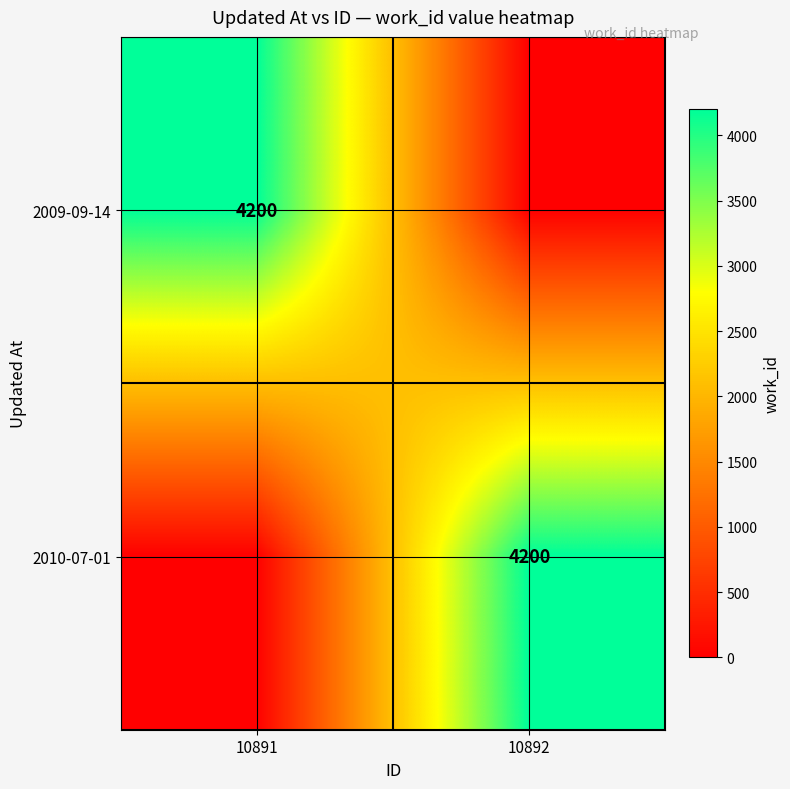

The value of 2009-09-14 at 10891 is 1727. True or false?

False